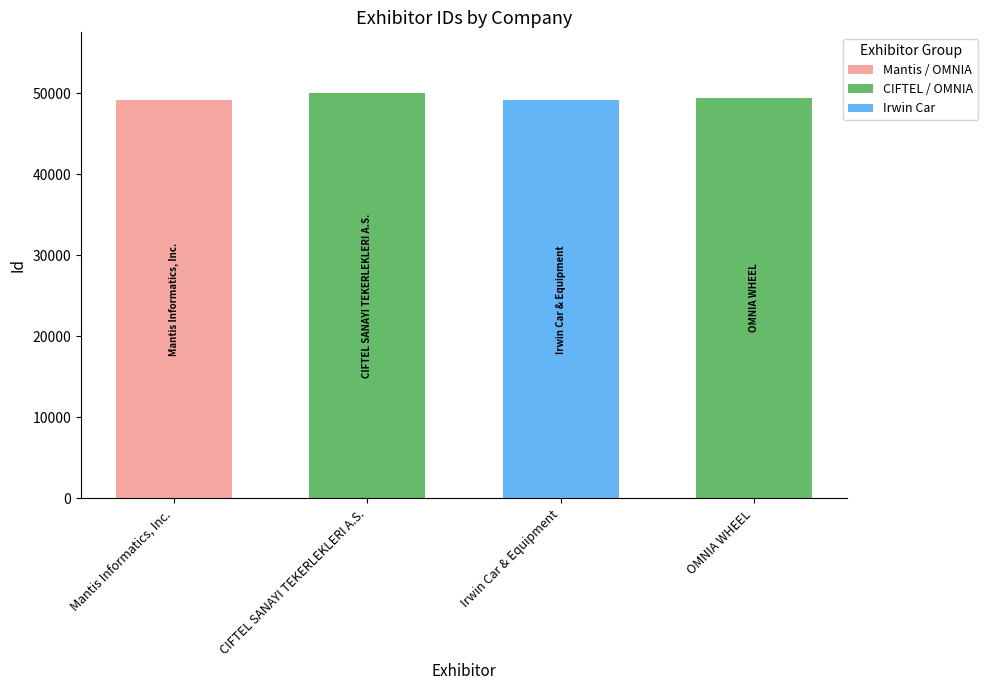

How many bars are there in total?

4